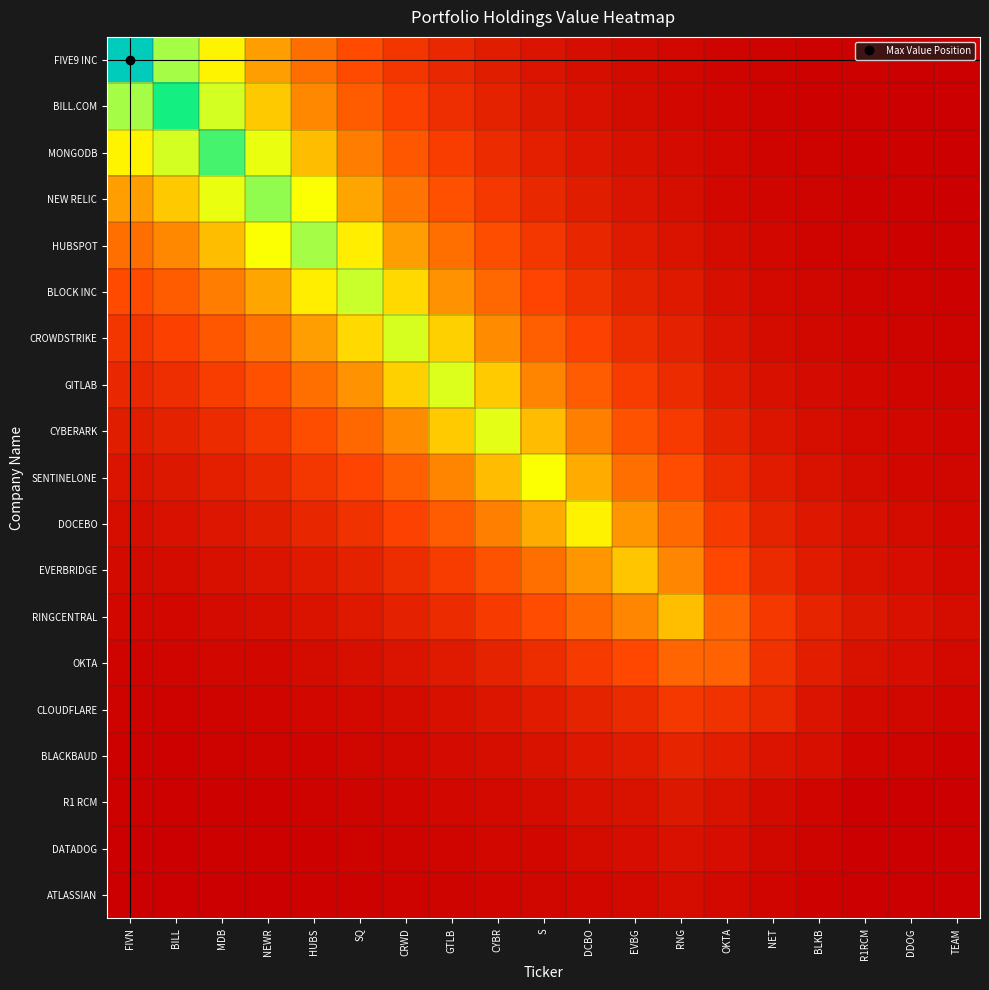

At which category does the chart reach its minimum across all series?

R1RCM